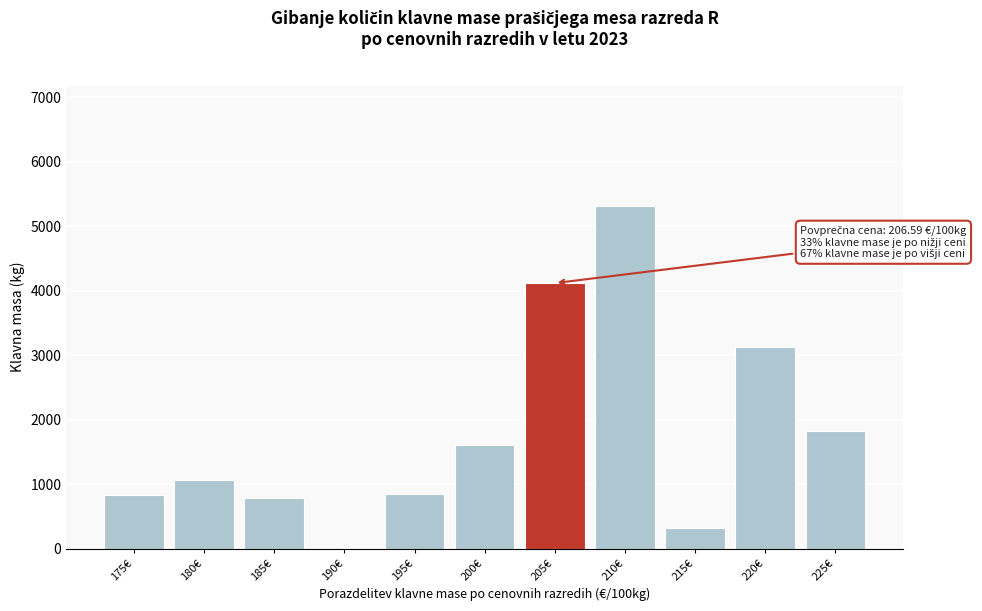

What is the sum of all values?

19830